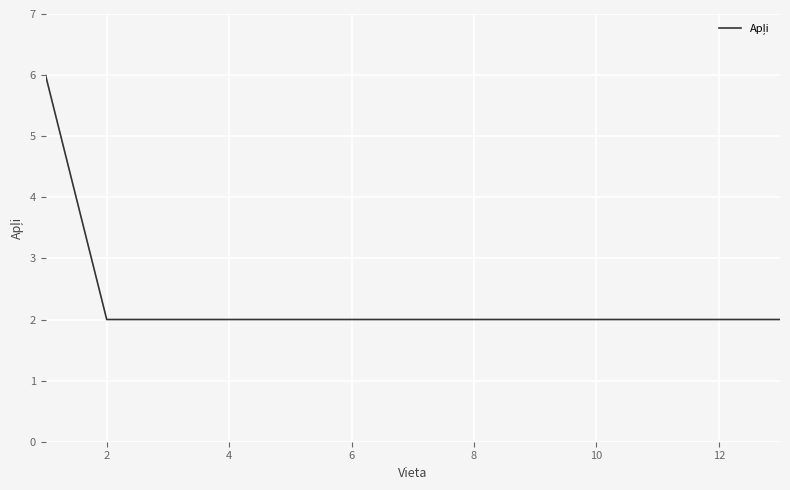

What is the greatest value displayed?

6